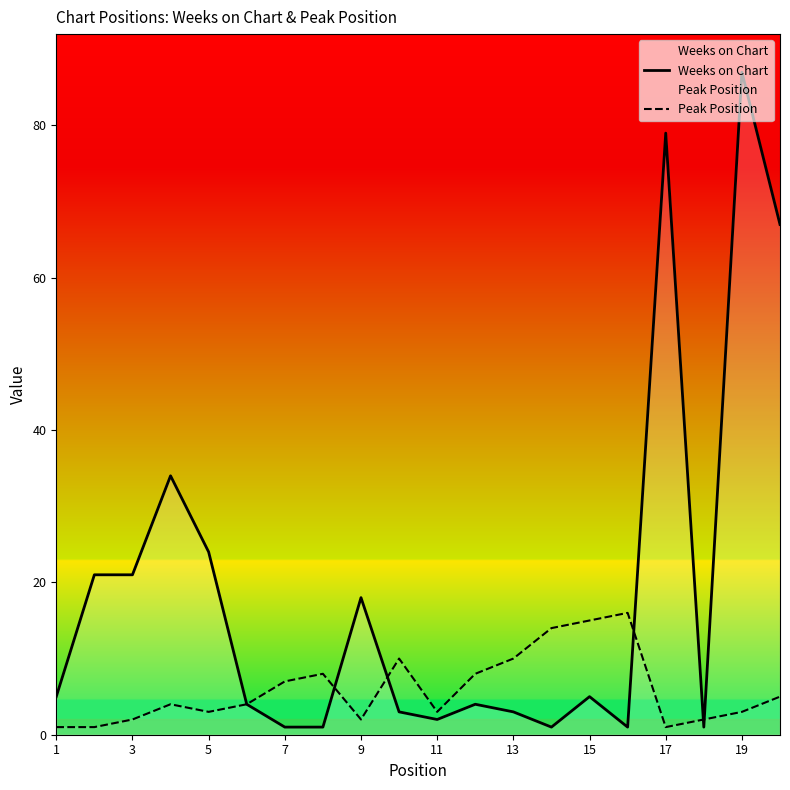

List the series in order of their peak value, highest first.

Weeks on Chart, Peak Position